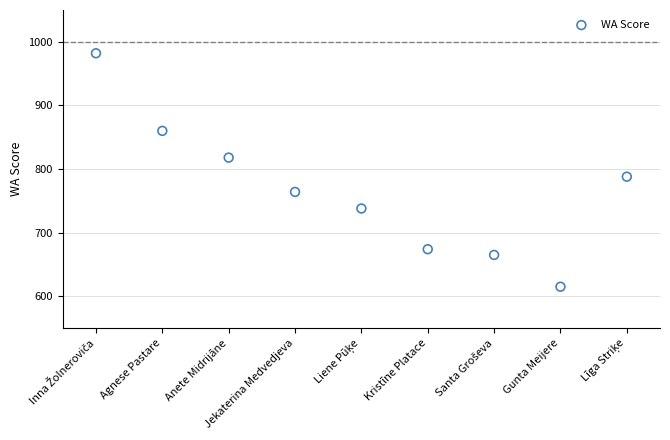

What is the average X value?

5